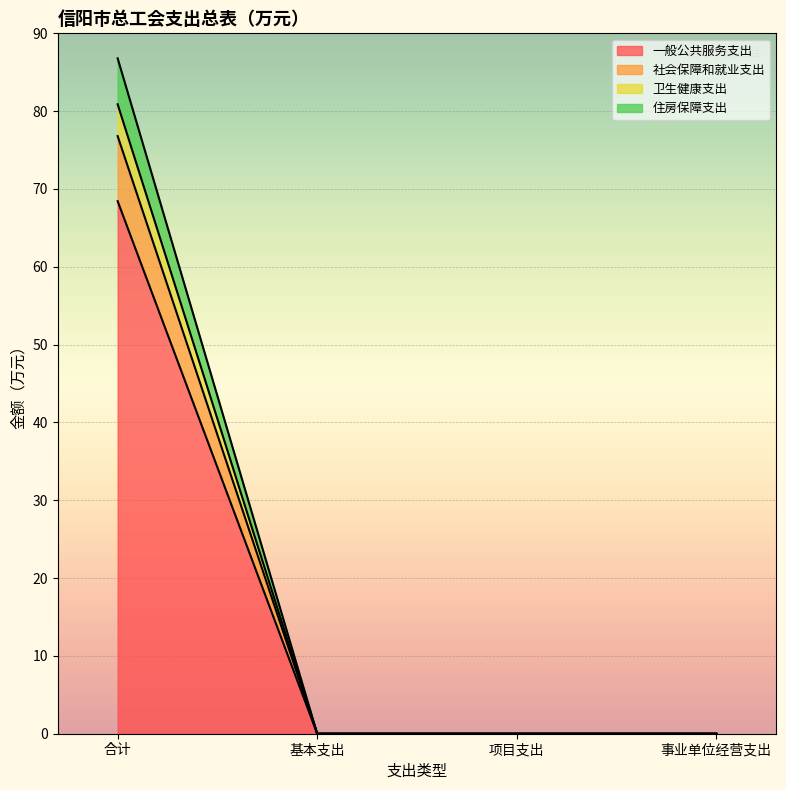

Which has a higher value, 合计 or 事业单位经营支出?

合计